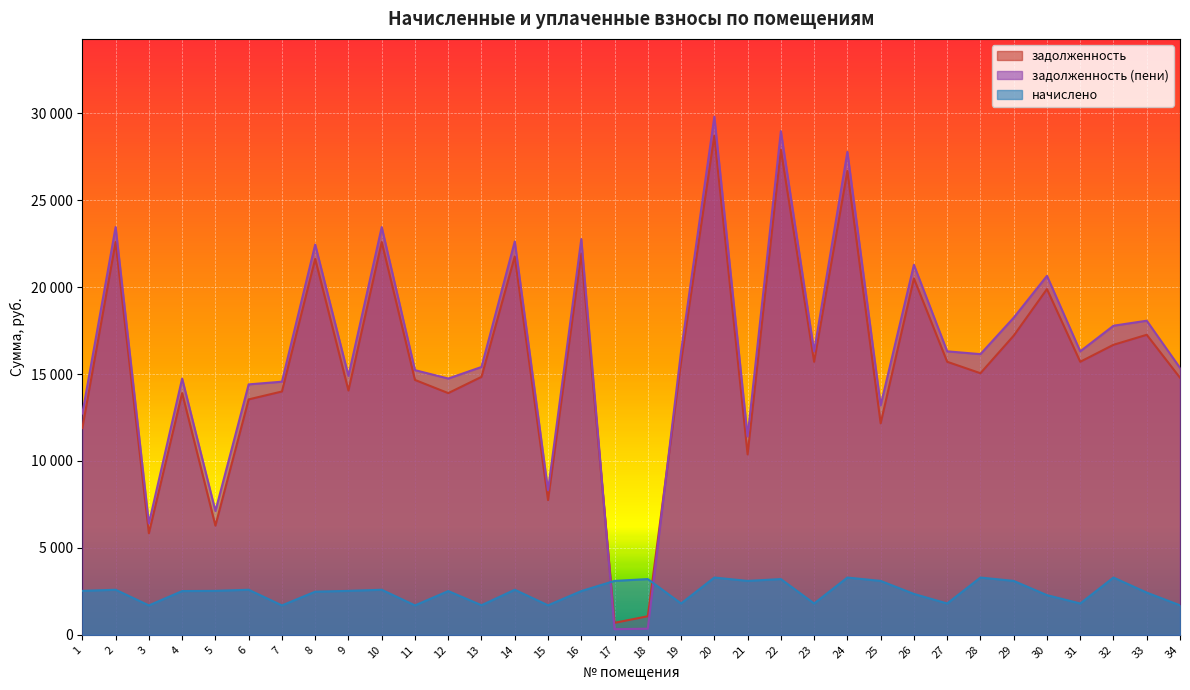

At which category does начислено reach its first local valley?

3